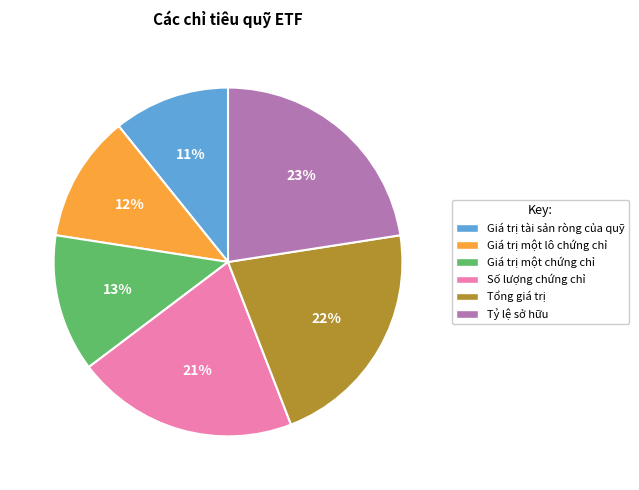

Does Giá trị một lô chứng chỉ account for over 50% of the chart?

No